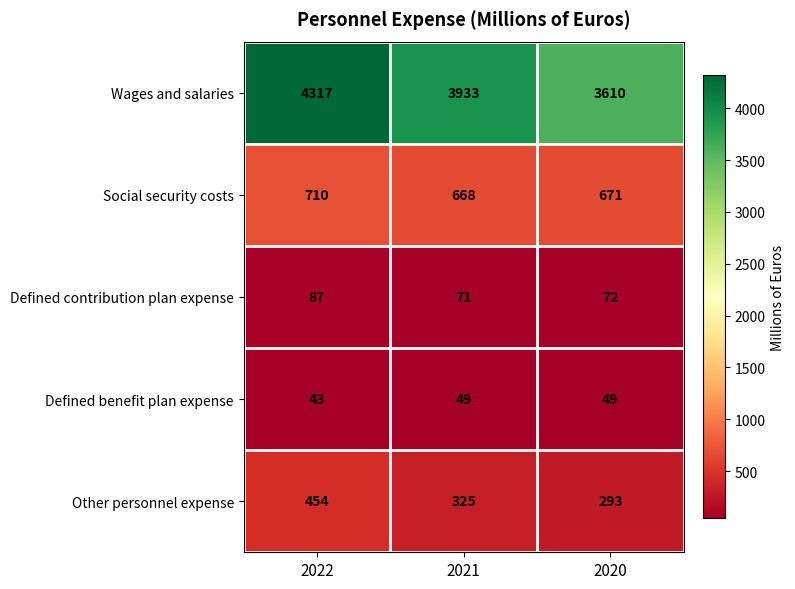

How many distinct data groups are displayed?

5